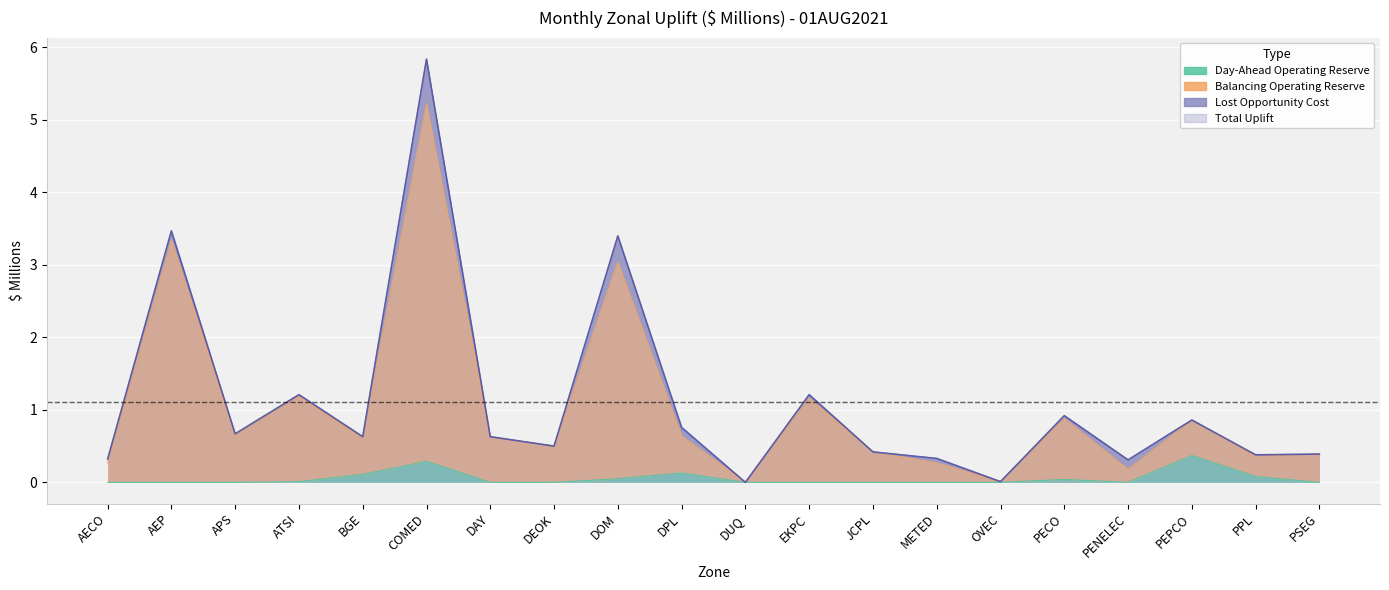

What is the sum of the Balancing Operating Reserve values at DOM and JCPL?

3.5